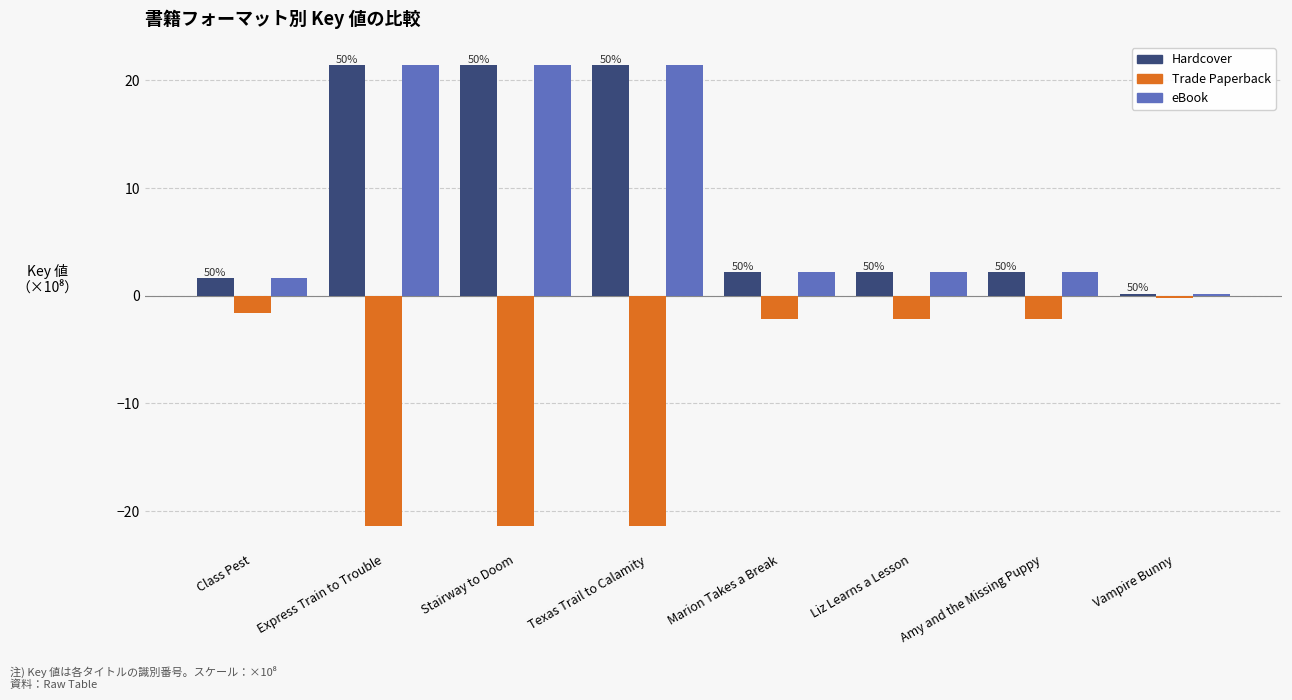

The value of eBook at Marion Takes a Break is 2.2. True or false?

True